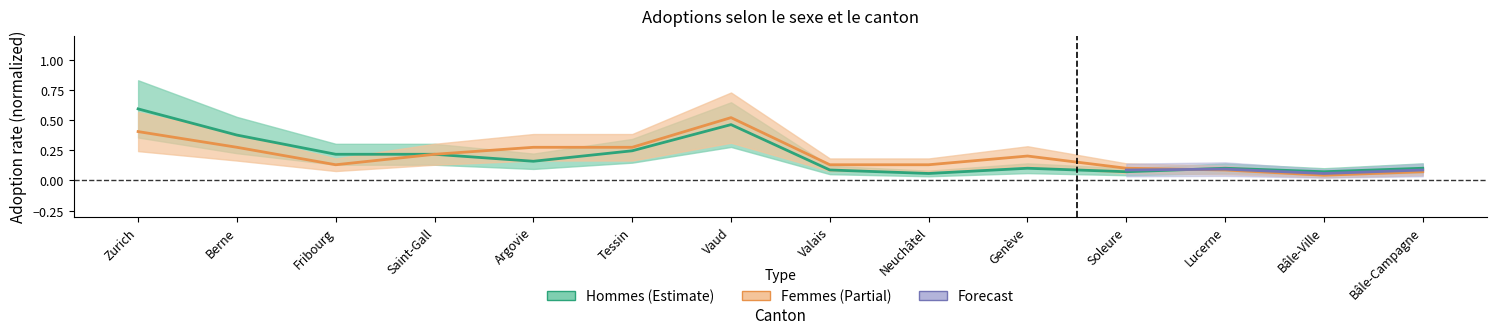

Where is the first local maximum for Femmes?

Vaud